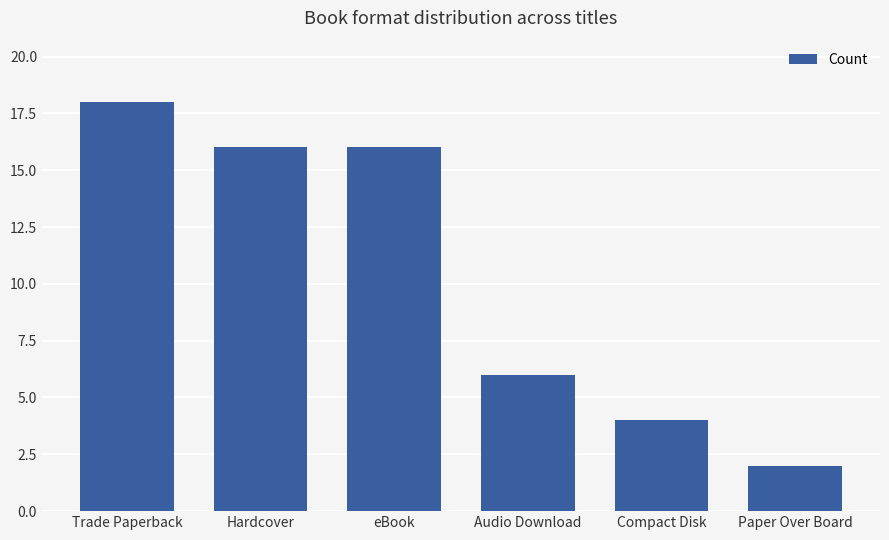

Reading left to right, what are all the values shown in this chart?

18	16	16	6	4	2